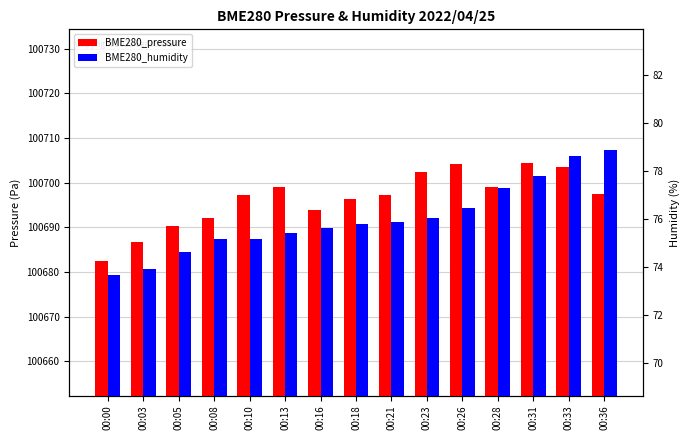

Which series has the widest spread of values?

BME280_pressure